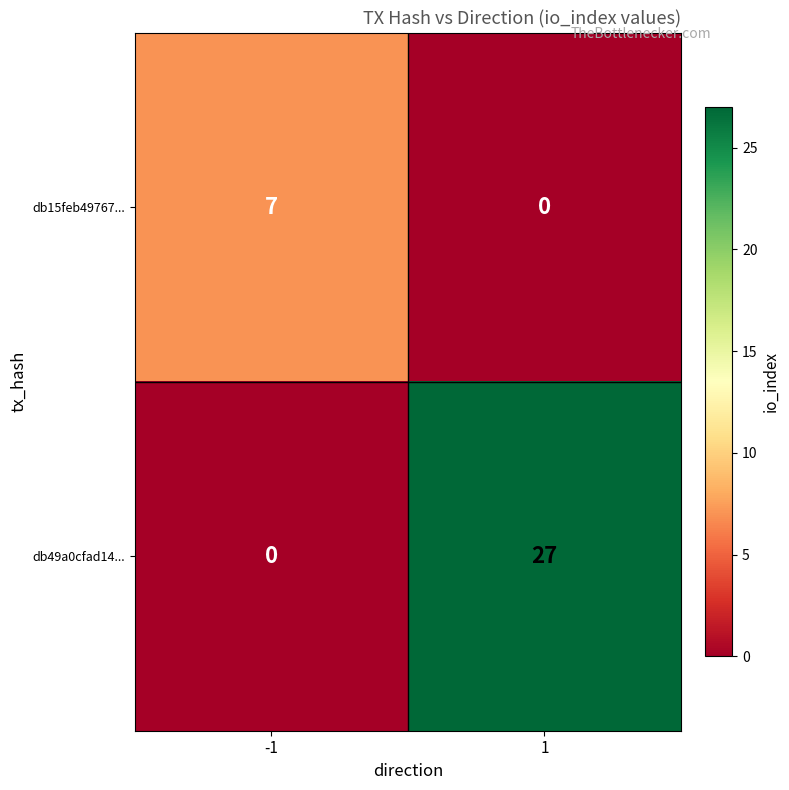

Reading right to left, list all the values displayed in this chart.

db15feb49767...: 1=0	-1=7
db49a0cfad14...: 1=27	-1=0